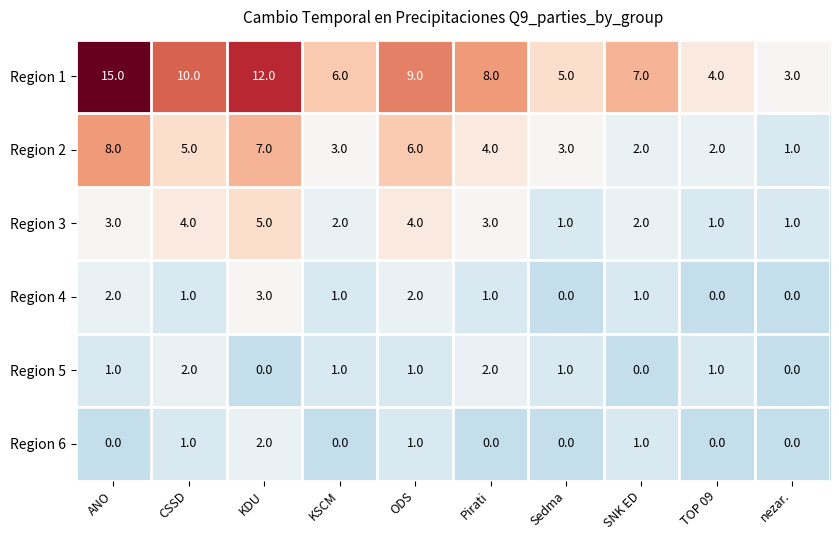

What is the maximum value for Region 2?

8